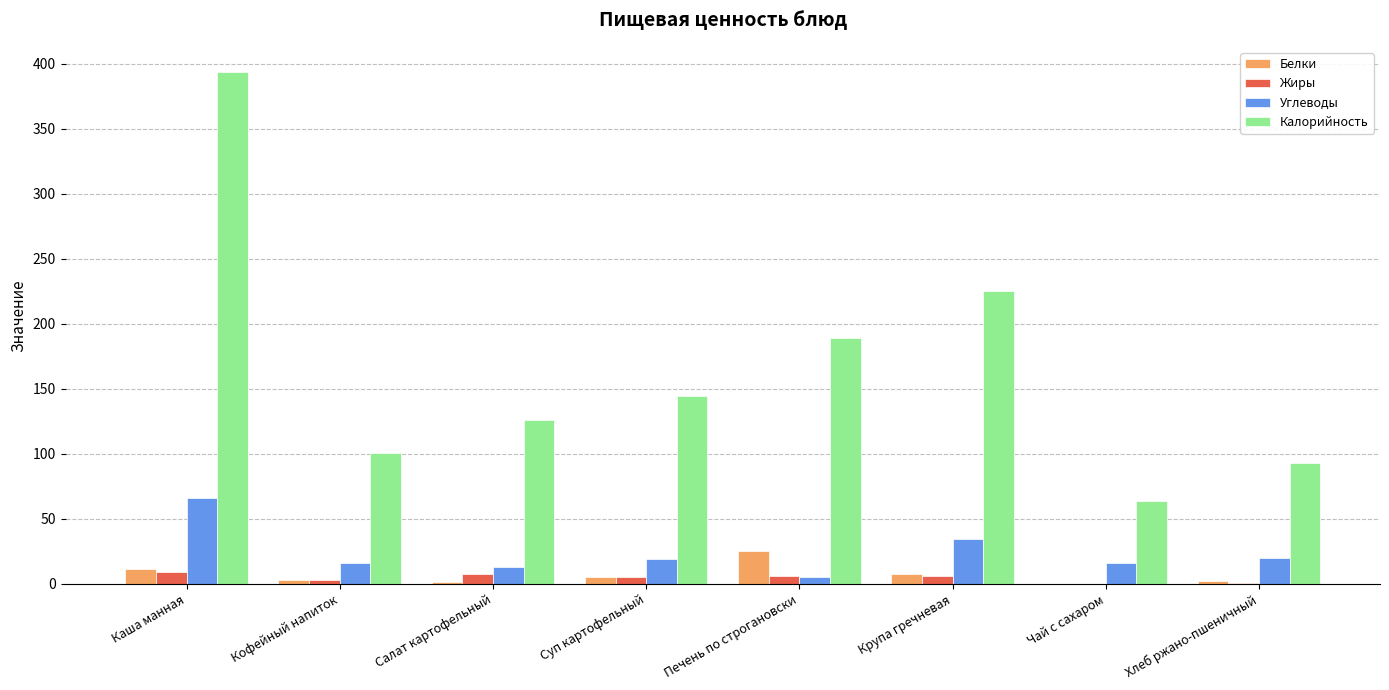

At which category is the sum across all series the highest?

Каша манная